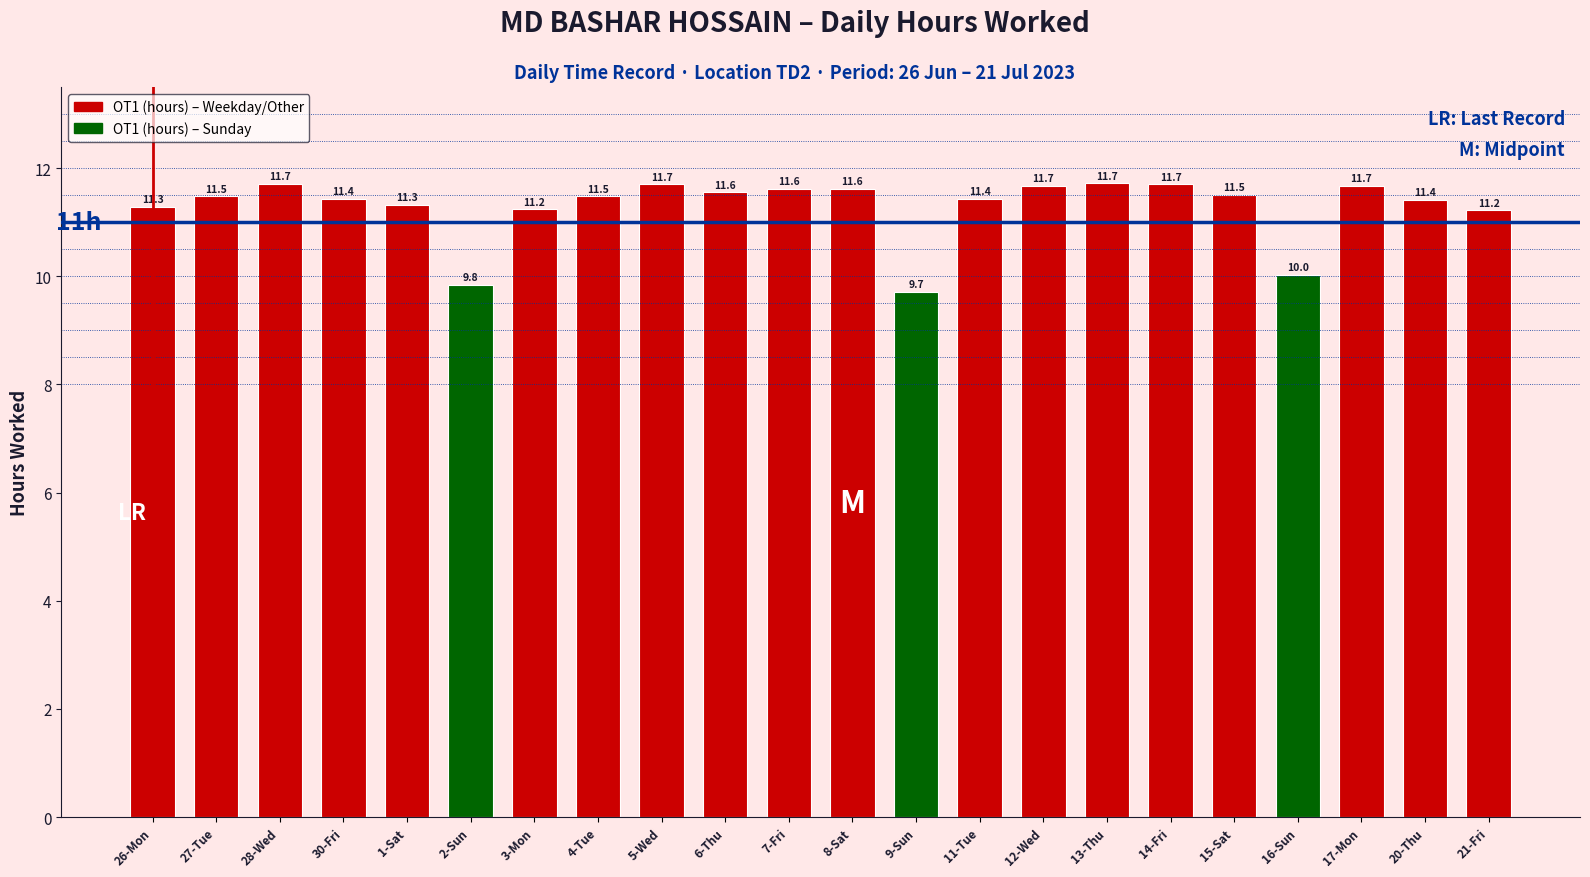

Are the bars horizontal?

No